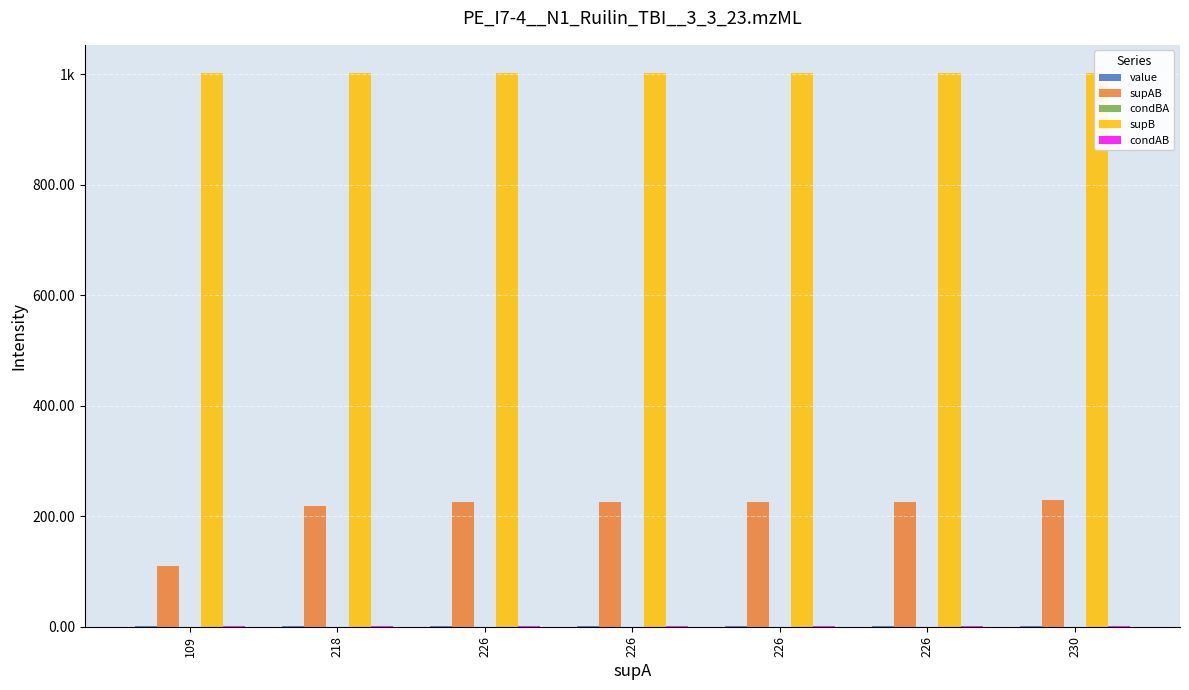

Which label corresponds to the smallest value in the chart?

109